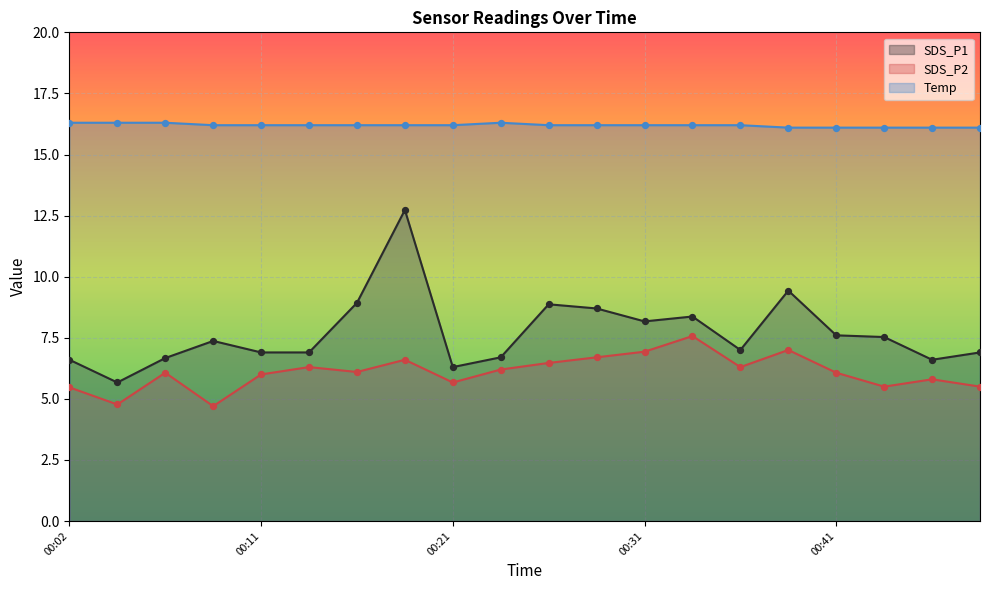

Is the value of SDS_P1 at 00:02 greater than the value of Temp at 00:11?

No